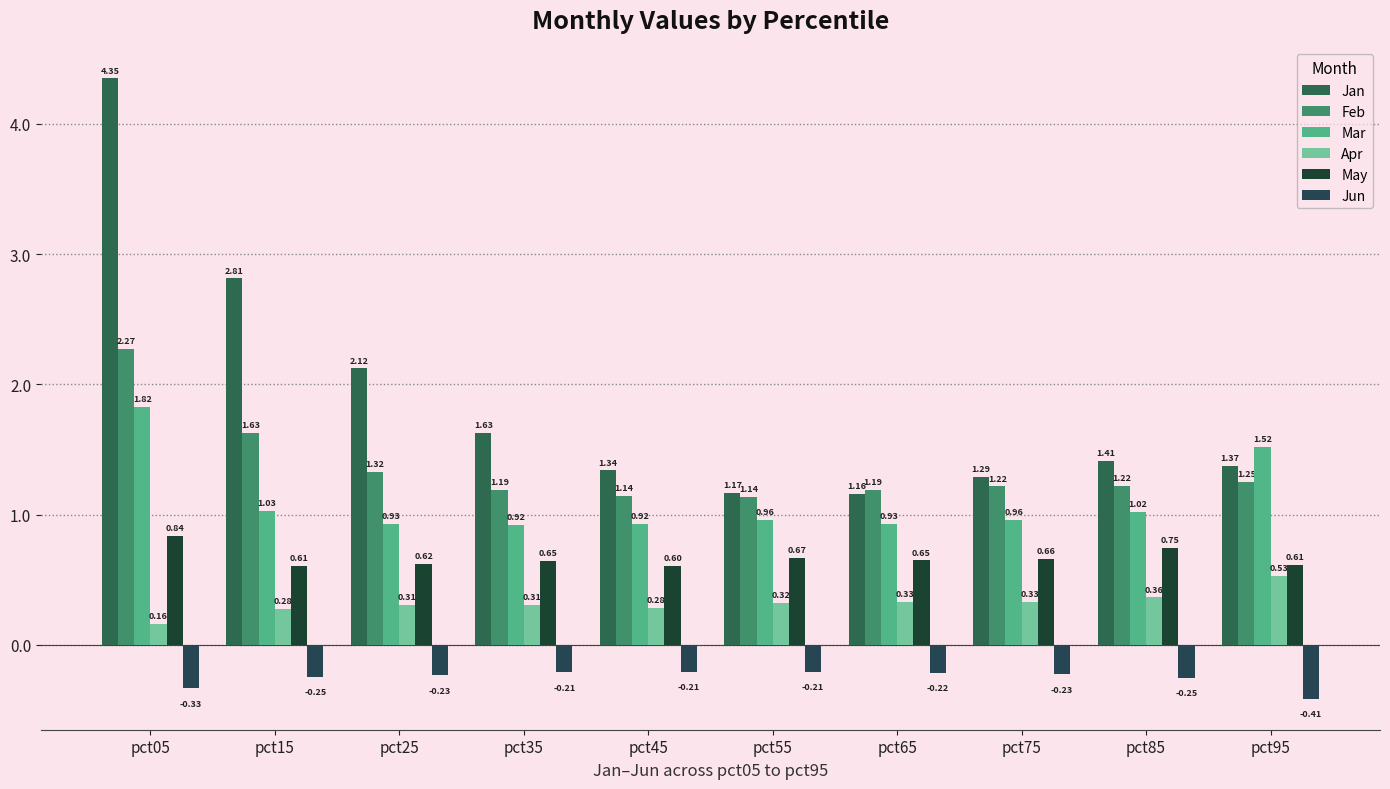

Which series has the largest total across all categories?

Jan